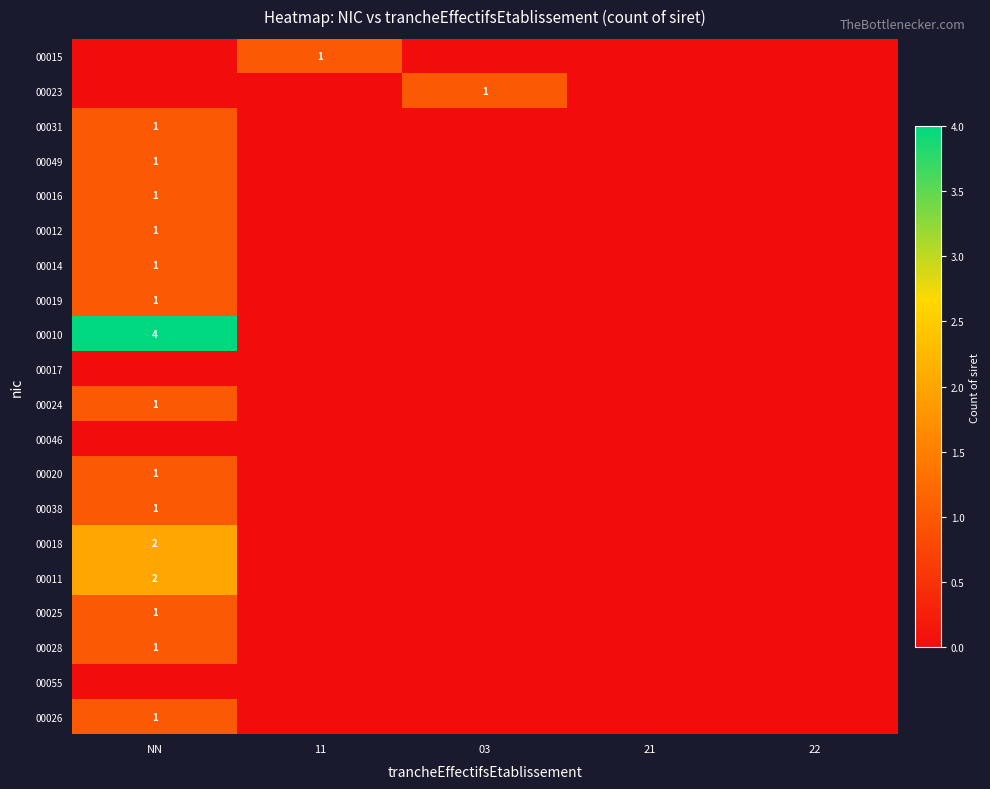

Count the 00020 values in the range 0 to 1.

5